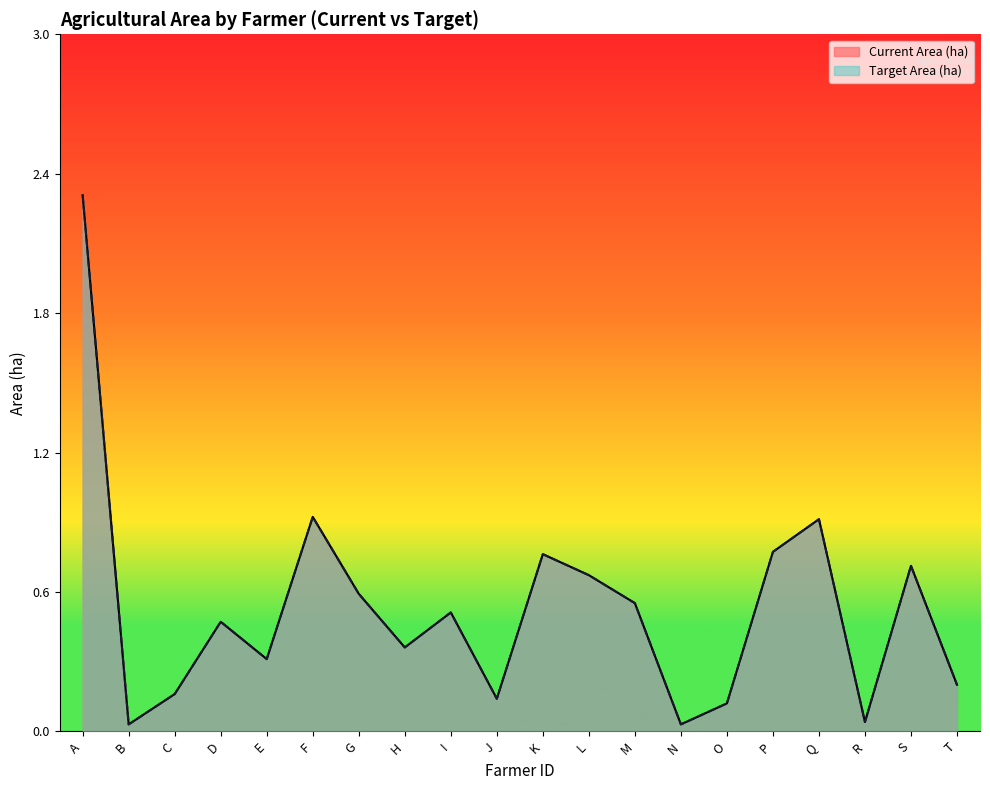

What are all the series names shown in the legend?

Current Area (ha), Target Area (ha)